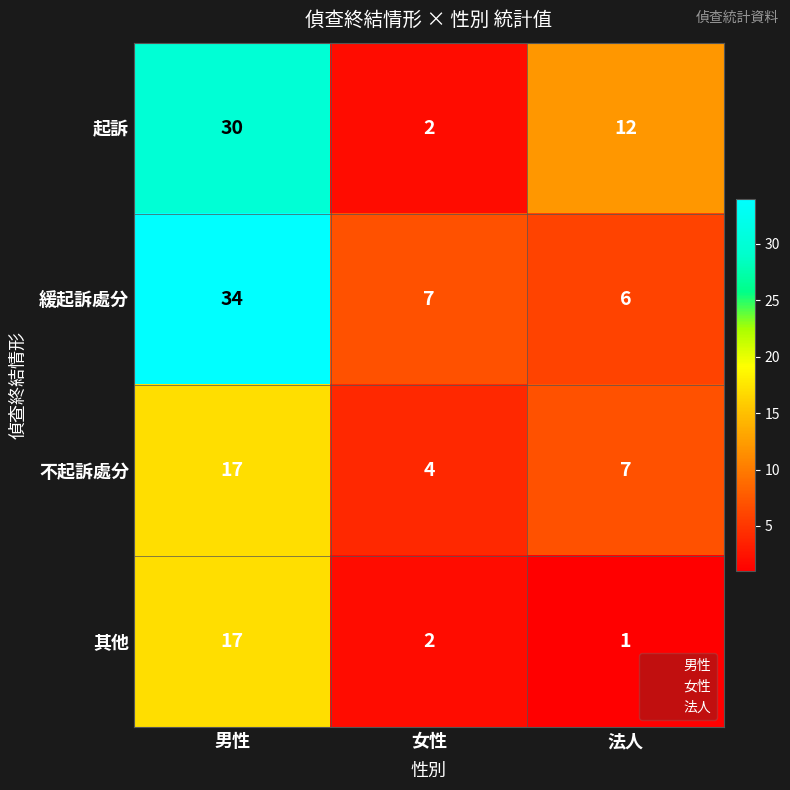

What is the spread (max minus min) of values at 男性?

17